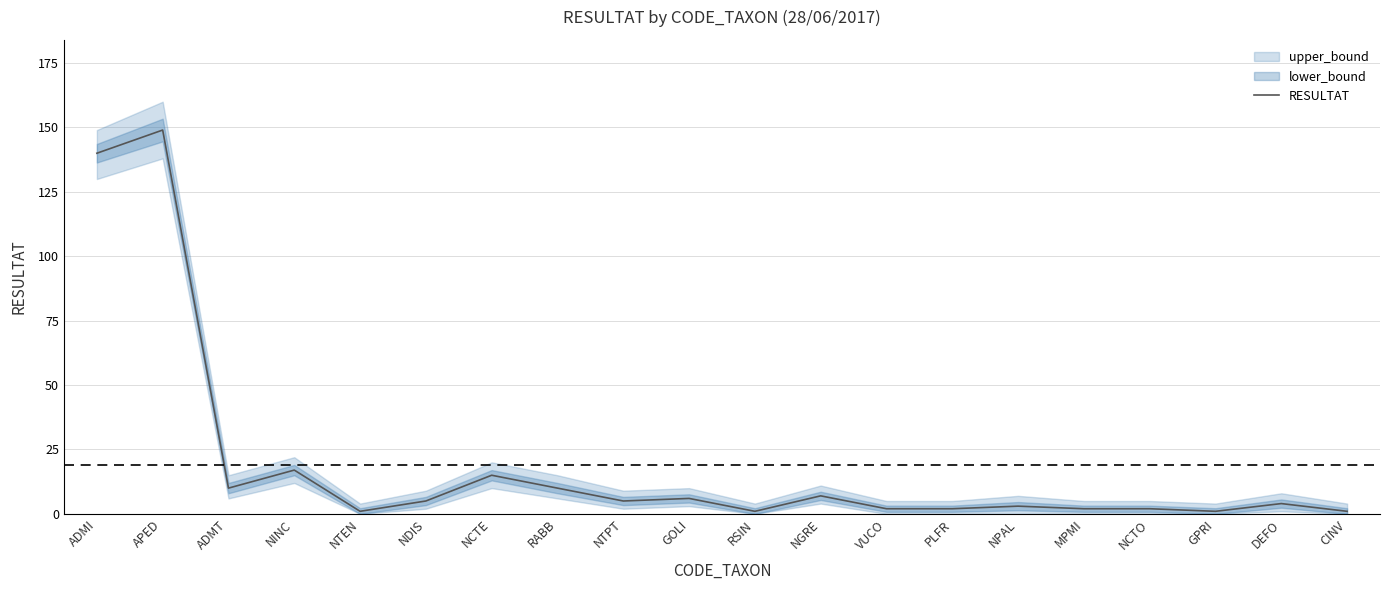

How many values are below 5?

10